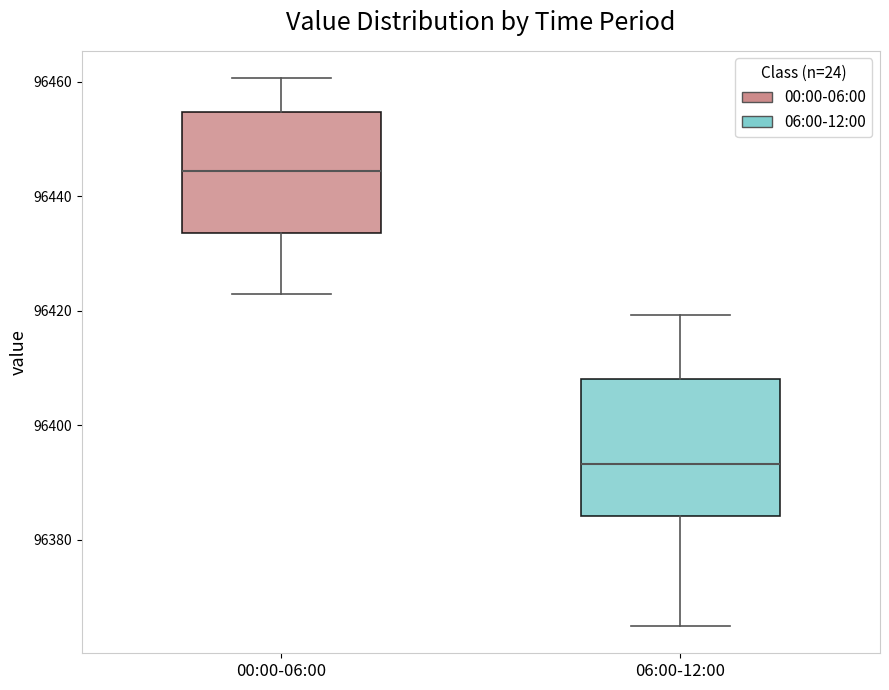

Reading left to right, transcribe this box plot: for each box, give where its median line is, the range the box spans, and where its two whiskers end, as read against the y-axis. The values are not printed on the chart, so give them approximately, as read against the axis.

00:00-06:00: median 96444, box 96434 to 96454, whiskers 96424 to 96460
06:00-12:00: median 96394, box 96384 to 96408, whiskers 96366 to 96420